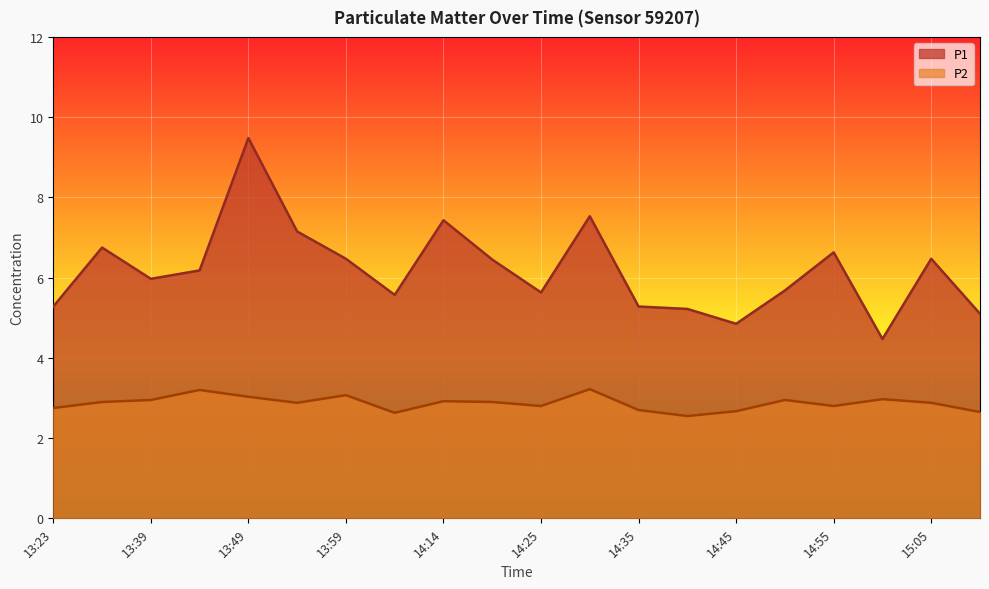

Is it true that P1 equals 6.2 at 13:44?

True